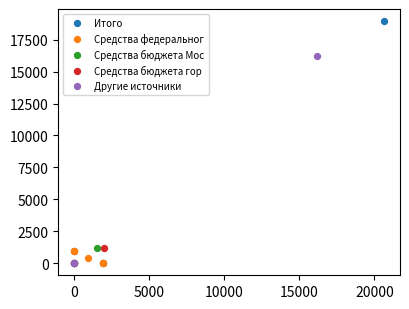

Which series has the widest spread of Y values?

Итого